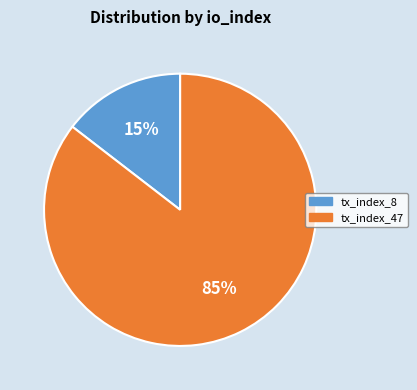

To the nearest percent, what percentage of the pie is tx_index_8?

15%